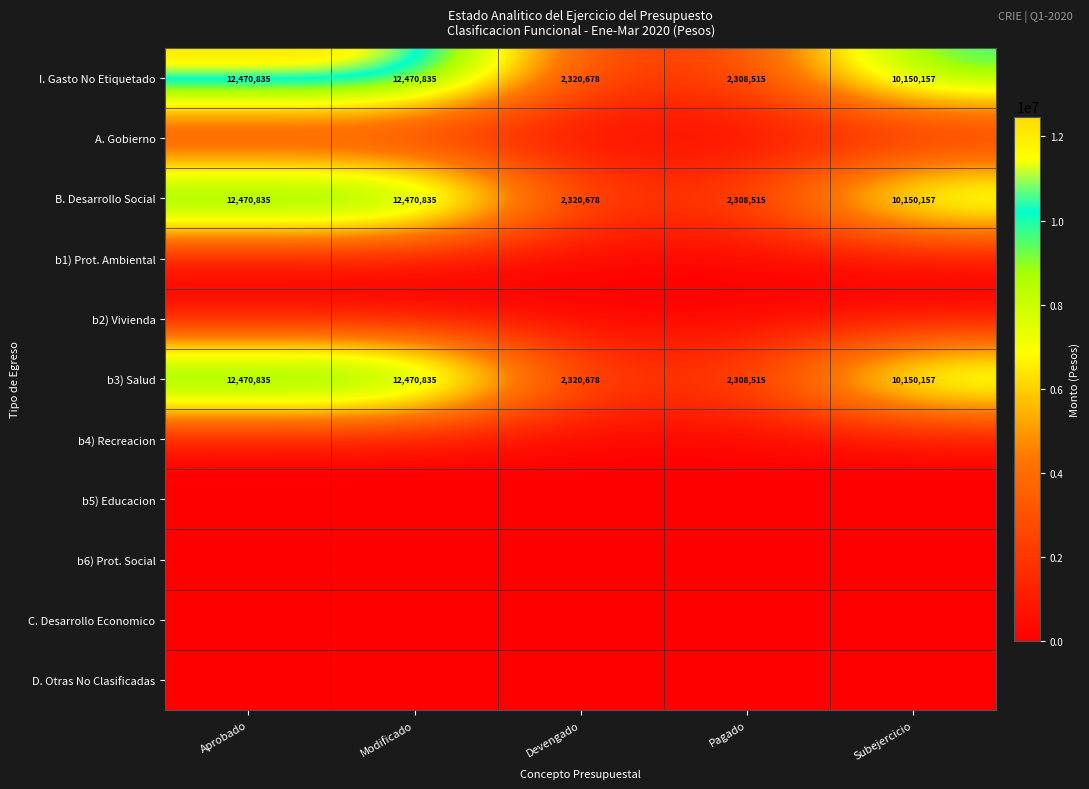

What is the greatest value displayed?

12470835